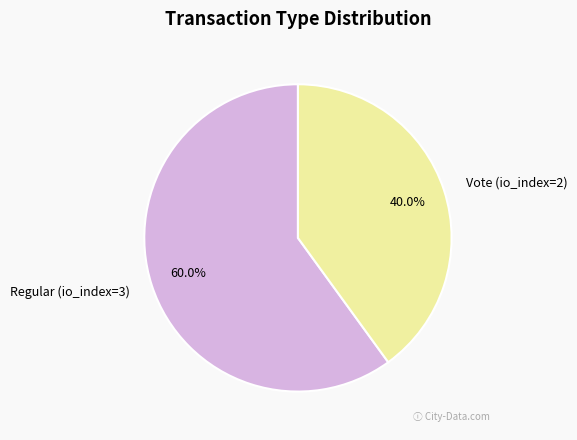

Between Vote (io_index=2) and Regular (io_index=3), which is larger?

Regular (io_index=3)